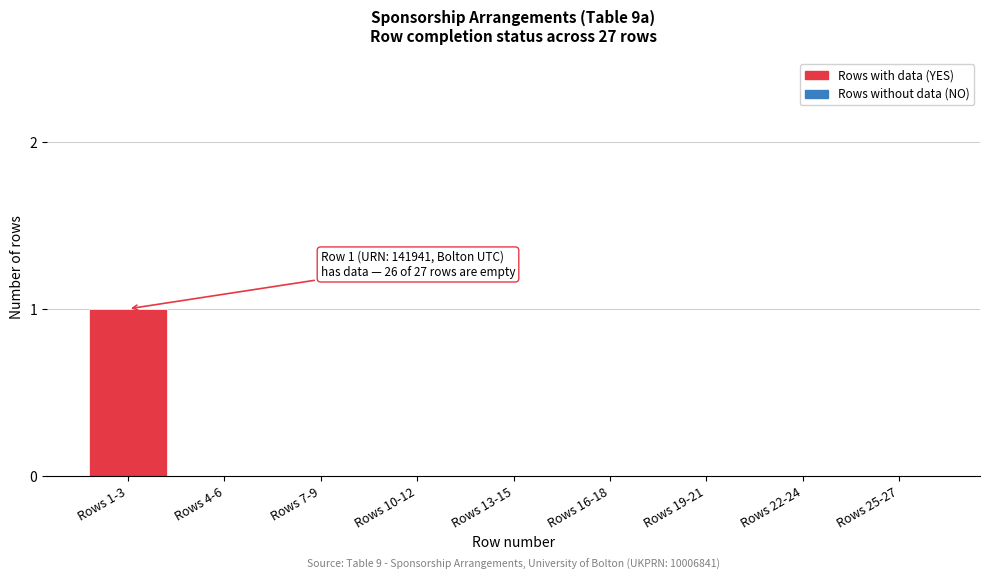

Reading left to right, what are all the values shown in this chart?

Rows 1-3=1	Rows 4-6=0	Rows 7-9=0	Rows 10-12=0	Rows 13-15=0	Rows 16-18=0	Rows 19-21=0	Rows 22-24=0	Rows 25-27=0